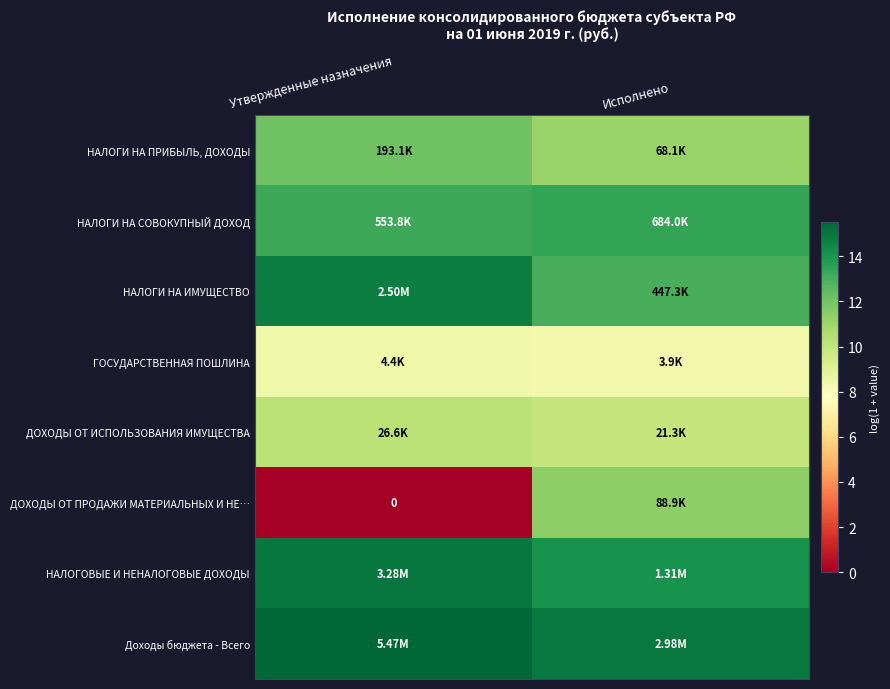

What is the lowest value of the НАЛОГИ НА СОВОКУПНЫЙ ДОХОД series?

13.2